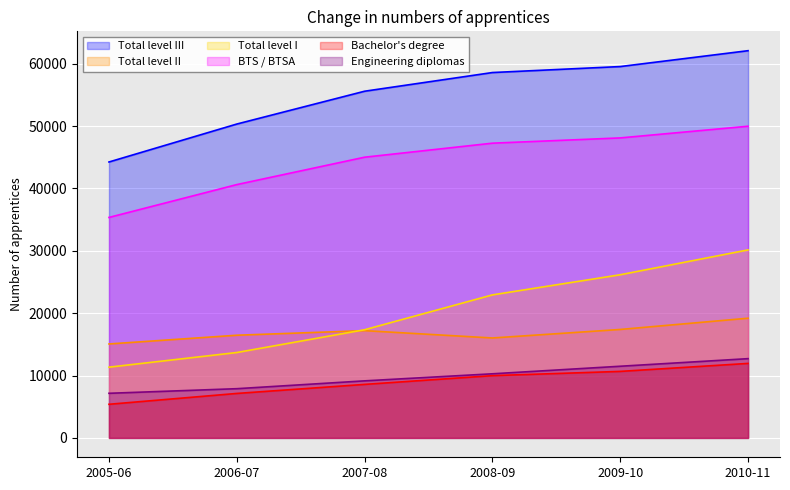

Which has a higher value, 2005-06 or 2010-11?

2010-11